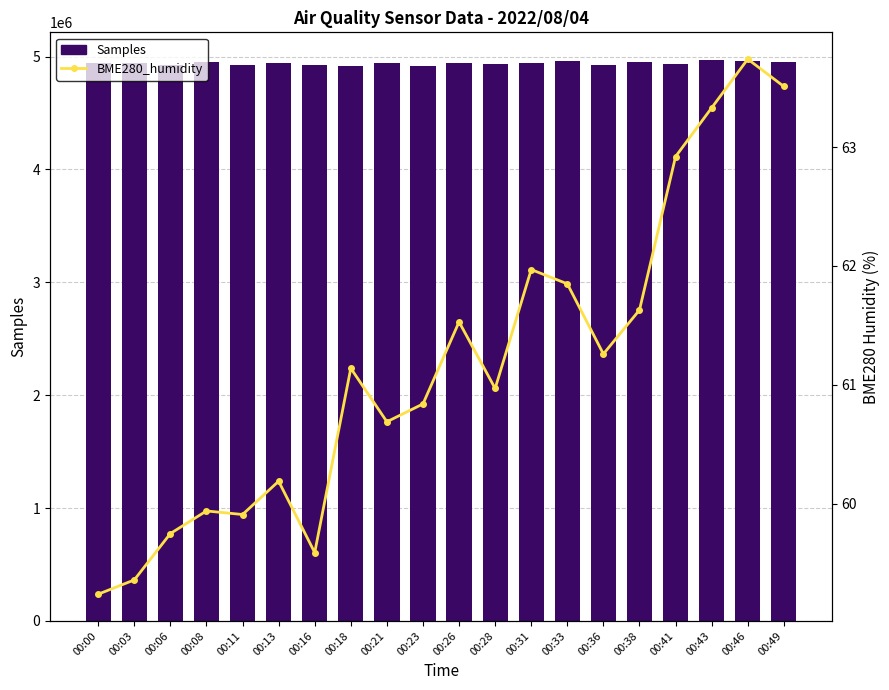

Rank the categories by Samples value from lowest to highest.

00:18, 00:23, 00:06, 00:16, 00:11, 00:36, 00:28, 00:41, 00:26, 00:00, 00:21, 00:13, 00:31, 00:03, 00:08, 00:49, 00:38, 00:46, 00:33, 00:43